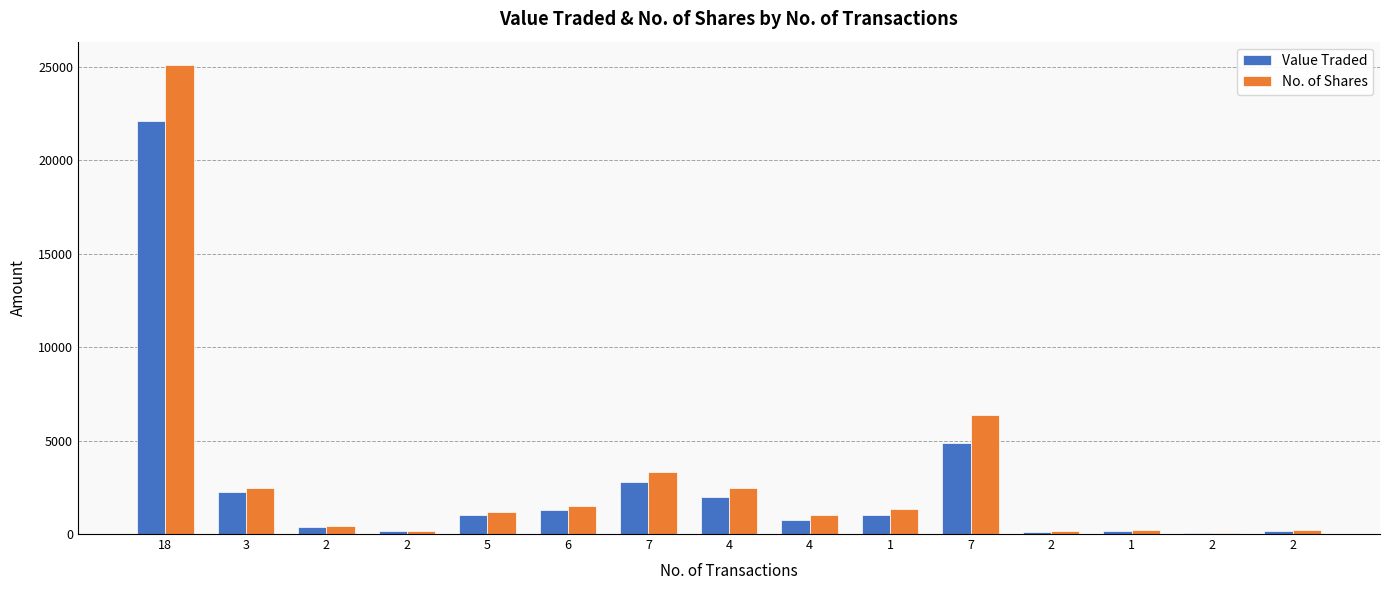

What is the average value of the Value Traded series?

2602